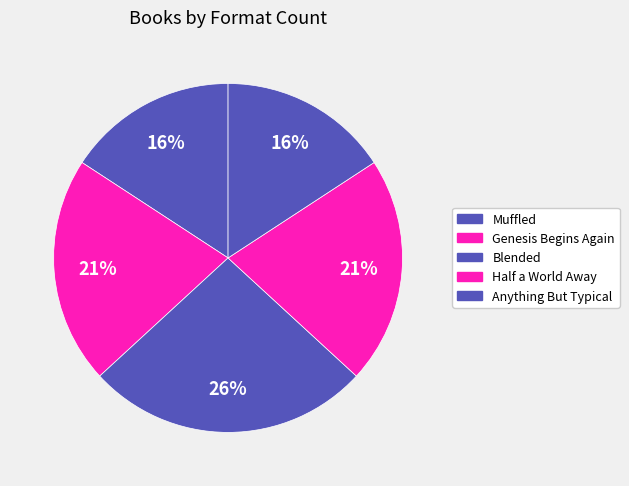

Between Anything But Typical and Half a World Away, which is larger?

Half a World Away